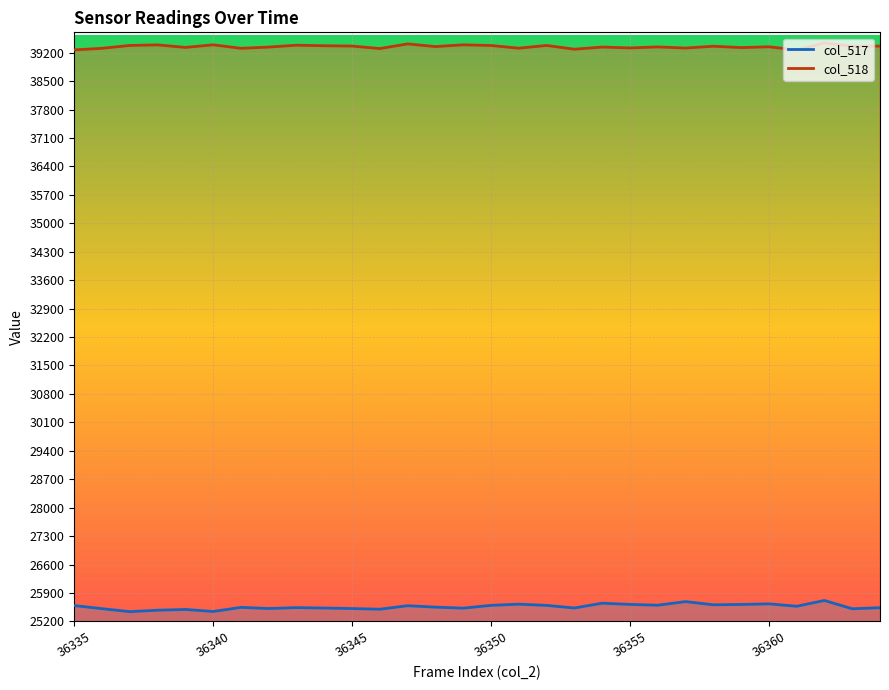

At which category does col_517 reach its first local peak?

36339